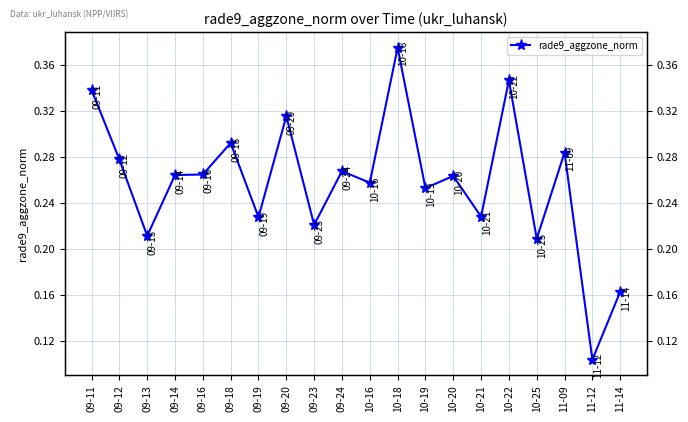

How many lines are shown in the chart?

1